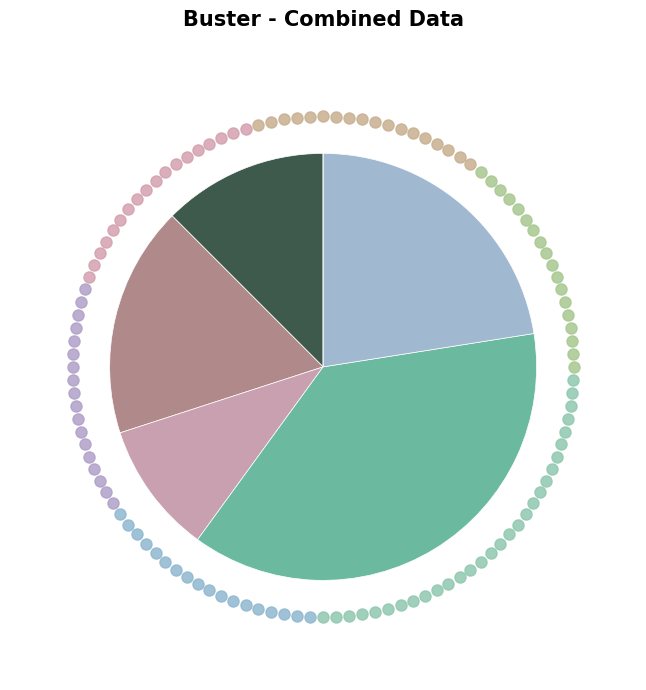

Does any single category account for the majority?

No